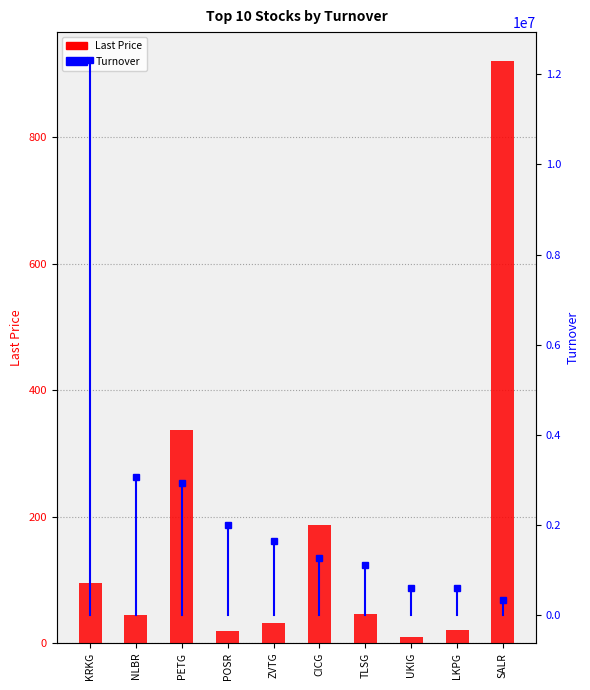

What is the difference between the second highest and second lowest values in the Turnover series?

2483368.5